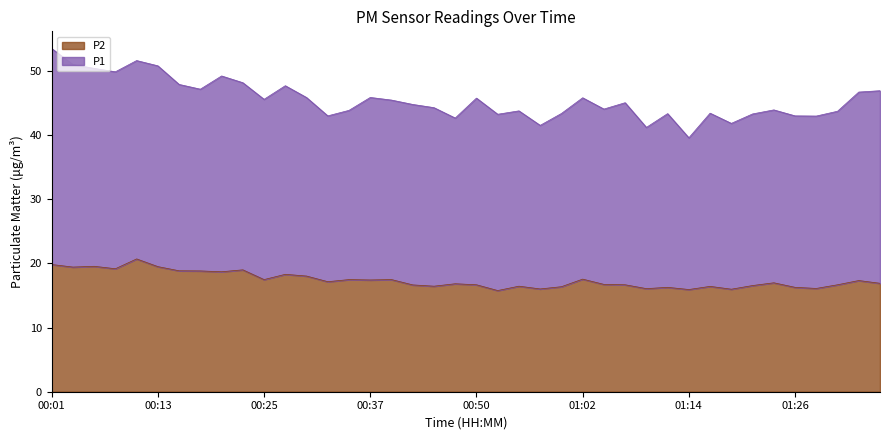

The chart shows a value of 16.1 at 01:09. True or false?

True